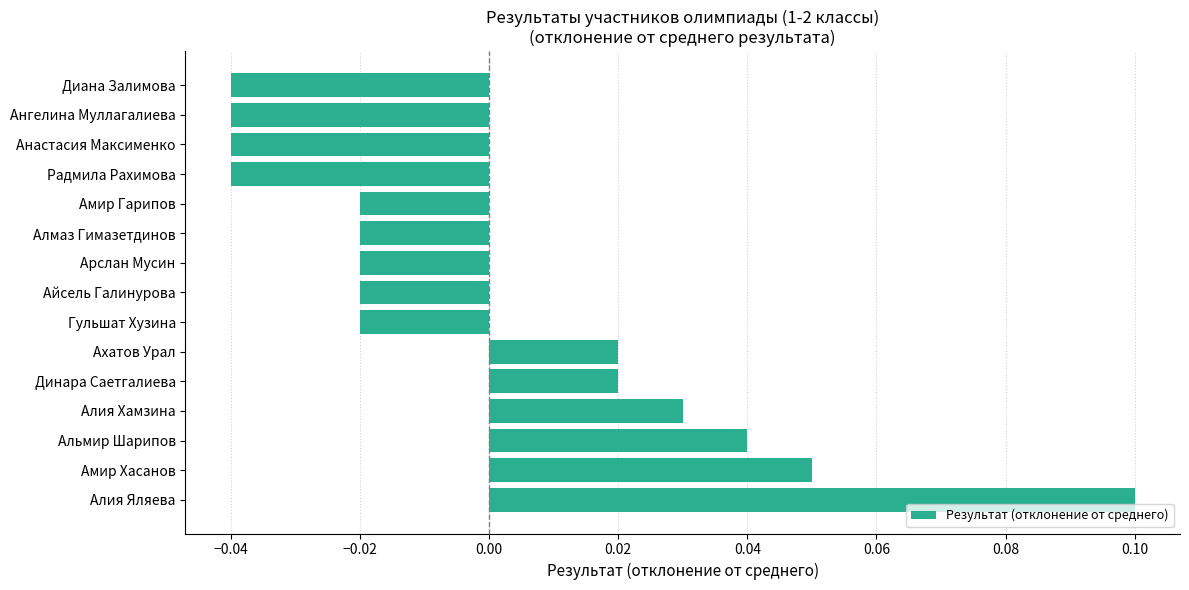

How many values are between 0 and 1?

6